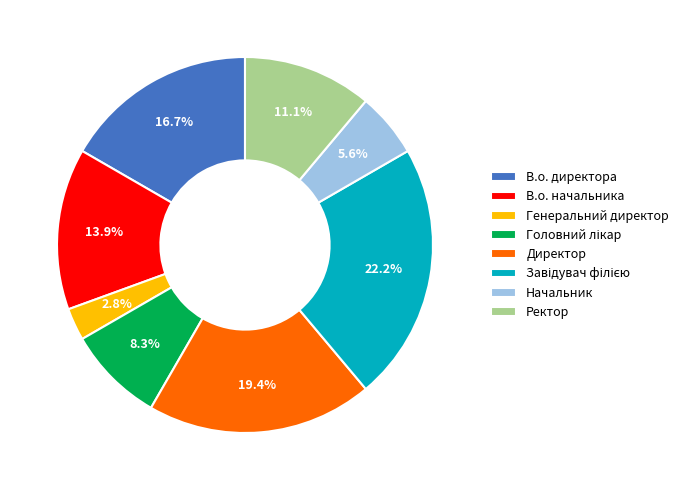

Is В.о. директора the majority of the pie?

No